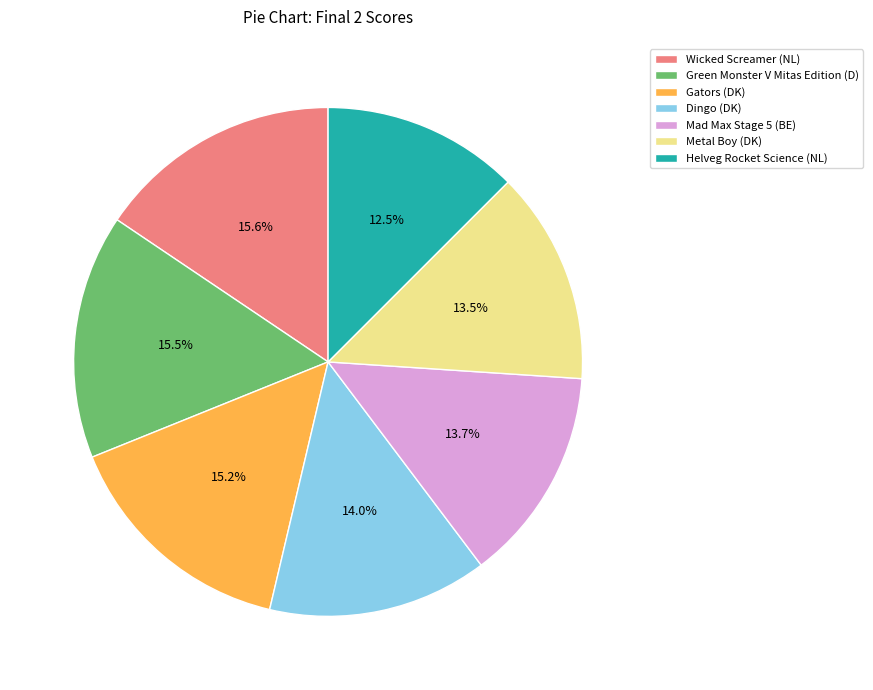

To the nearest percent, what is the average slice percentage?

14%